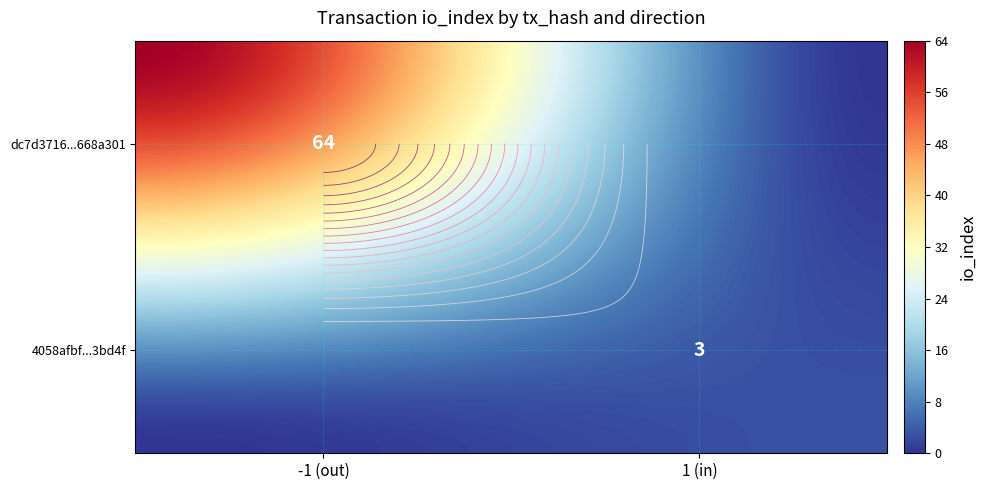

Which has a higher value, io_index or direction?

io_index